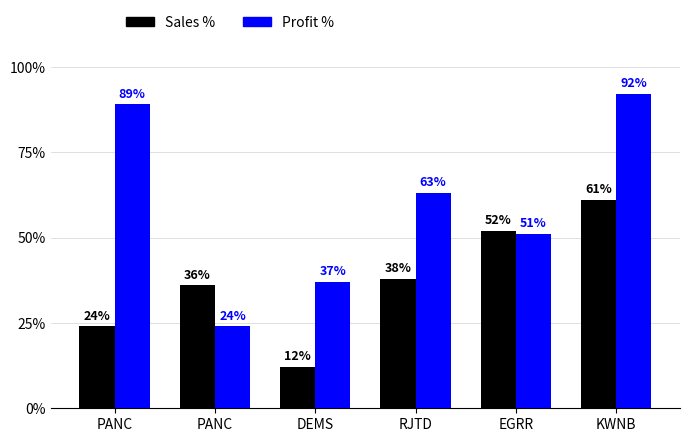

List the series in order of their overall mean, highest first.

Profit %, Sales %